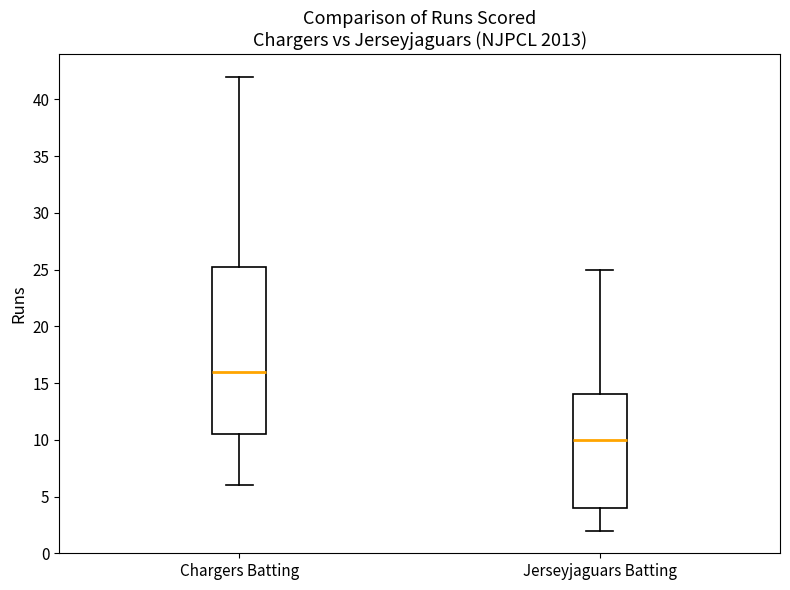

Reading left to right, read every box against the y-axis: the position of its median line, the range the box covers, and the ends of its whiskers. The values are not printed on the chart, so give them approximately, as read against the axis.

Chargers Batting: median 16.0, box 10.5 to 25.5, whiskers 6.0 to 42.0
Jerseyjaguars Batting: median 10.0, box 4.0 to 14.0, whiskers 2.0 to 25.0